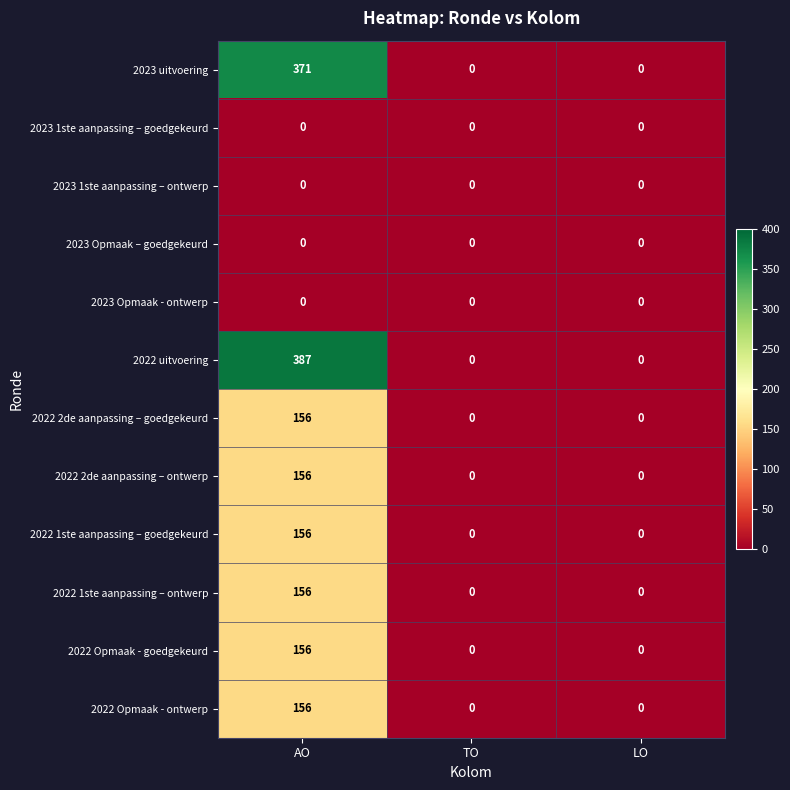

What is the highest value of the 2022 Opmaak - goedgekeurd series?

156